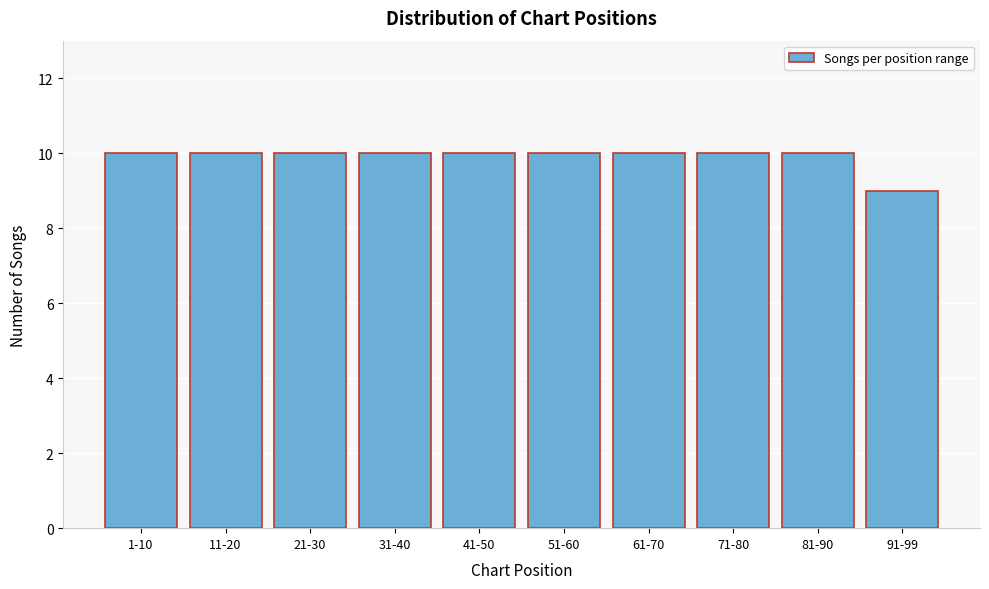

Reading left to right, list all the values displayed in this chart.

1-10=10	11-20=10	21-30=10	31-40=10	41-50=10	51-60=10	61-70=10	71-80=10	81-90=10	91-99=9